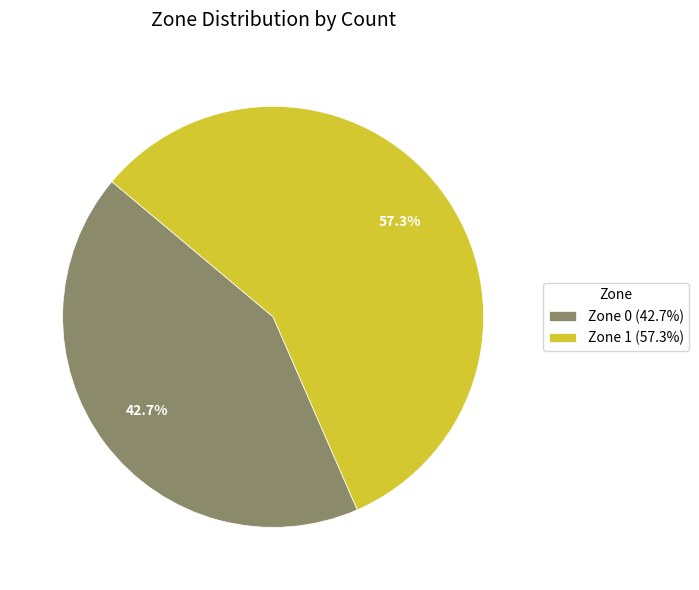

Do Zone 0 and Zone 1 together represent more than half of the pie?

Yes